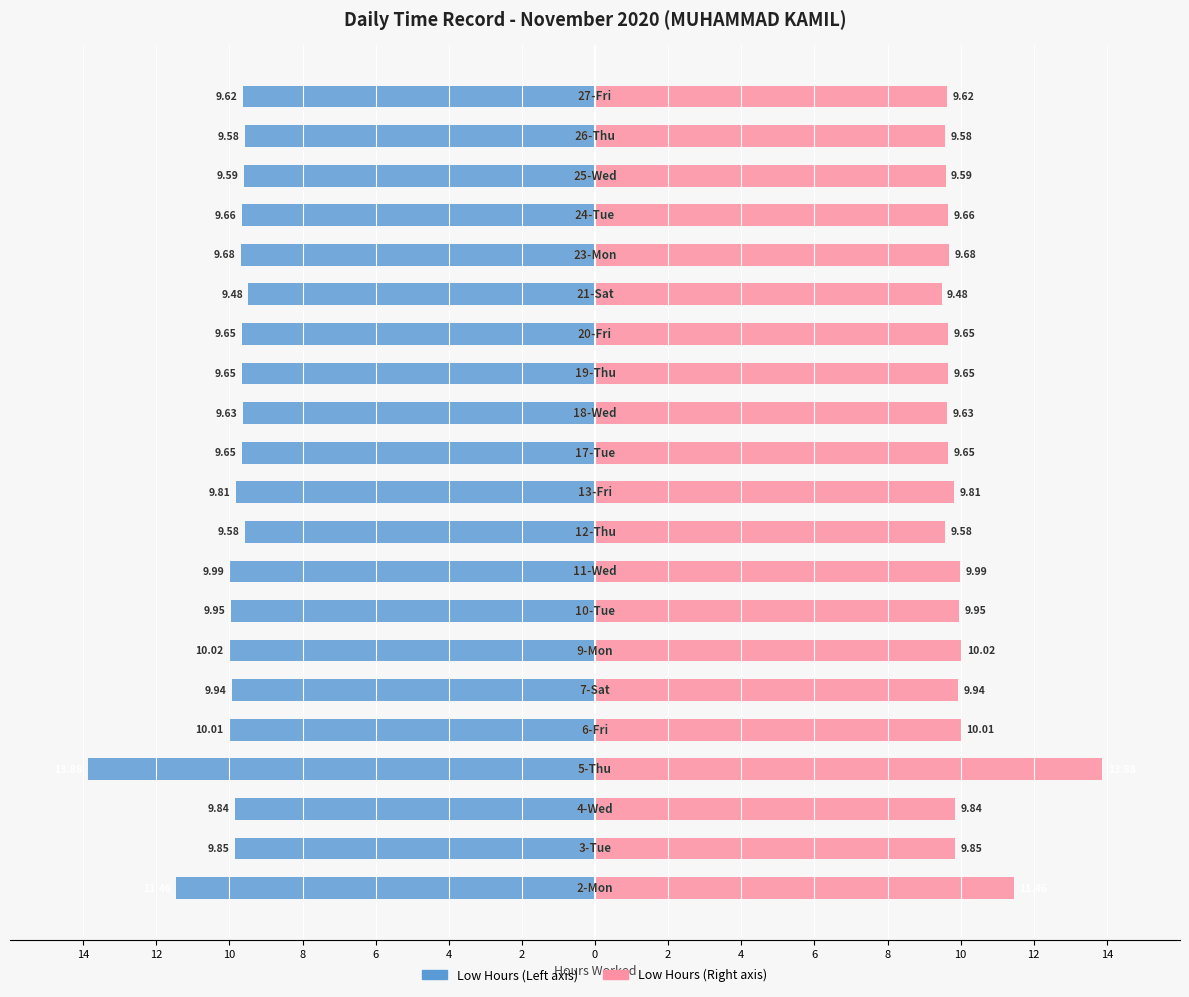

What are all the series names shown in the legend?

Low (hours) - Left, Low (hours) - Right